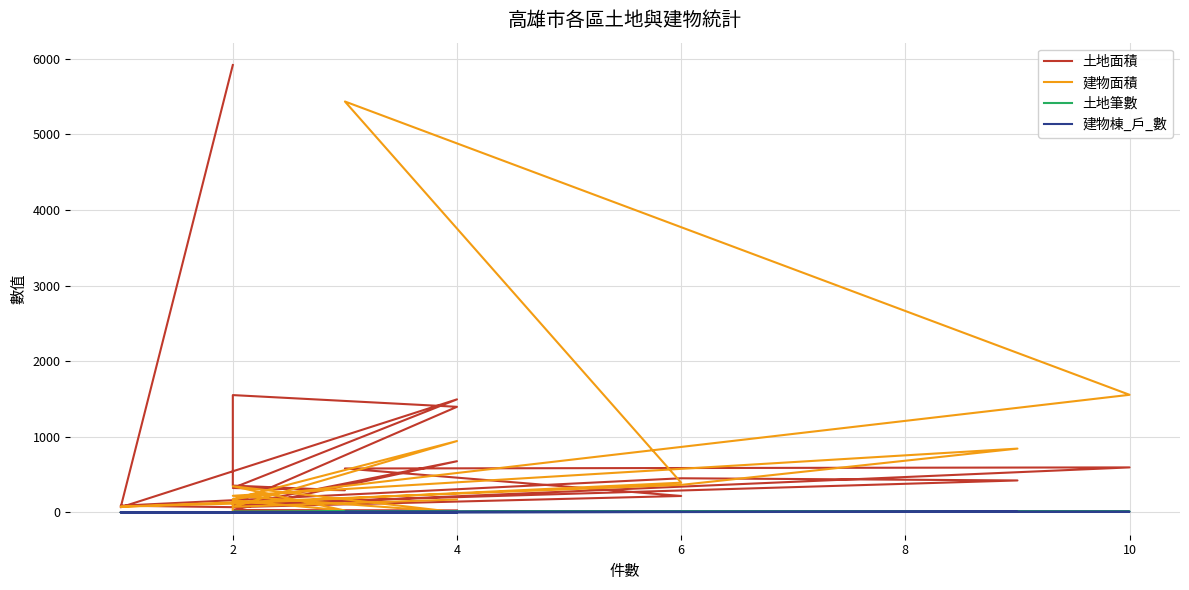

Is it true that 土地筆數 equals 2.0 at 8?

True